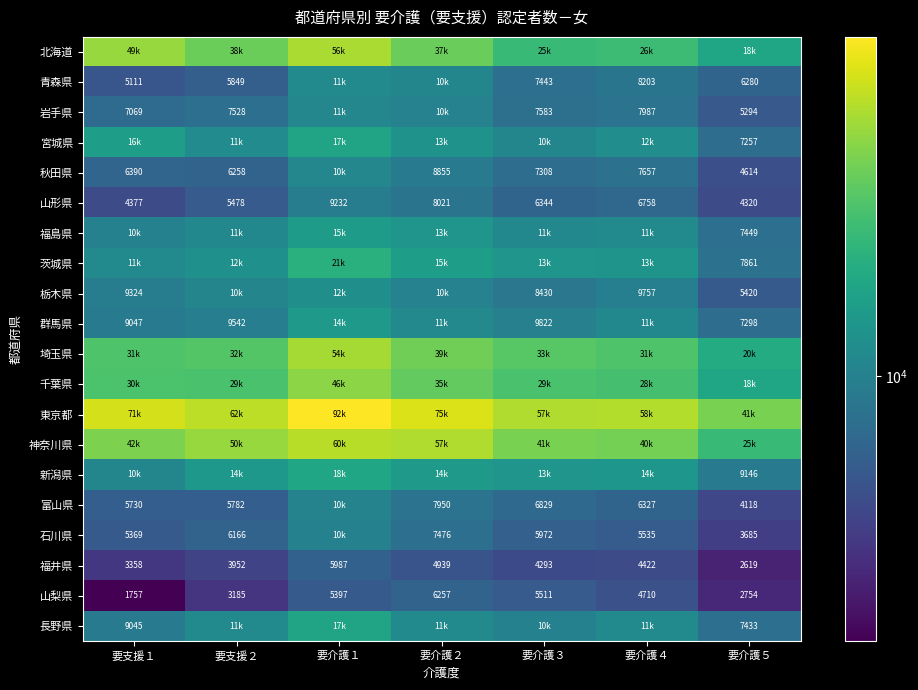

How many distinct data groups are displayed?

20